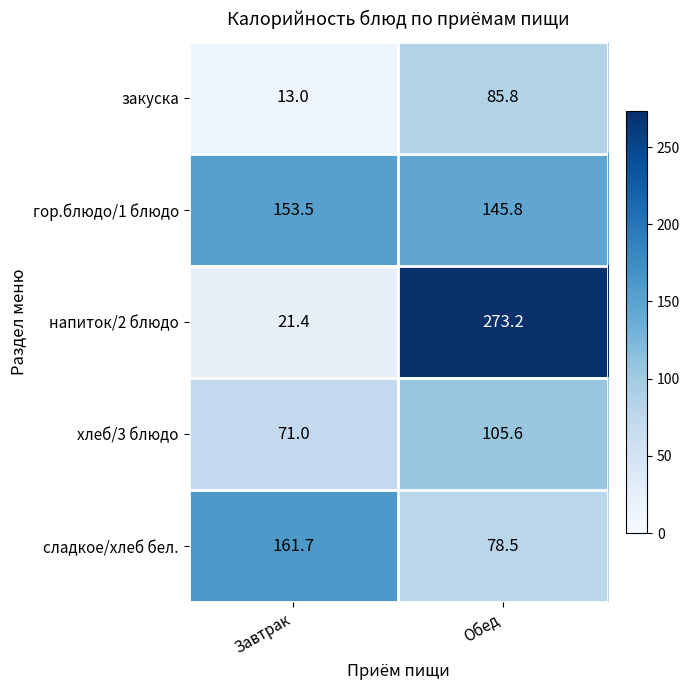

At which label does хлеб/3 блюдо first exceed 105?

Обед